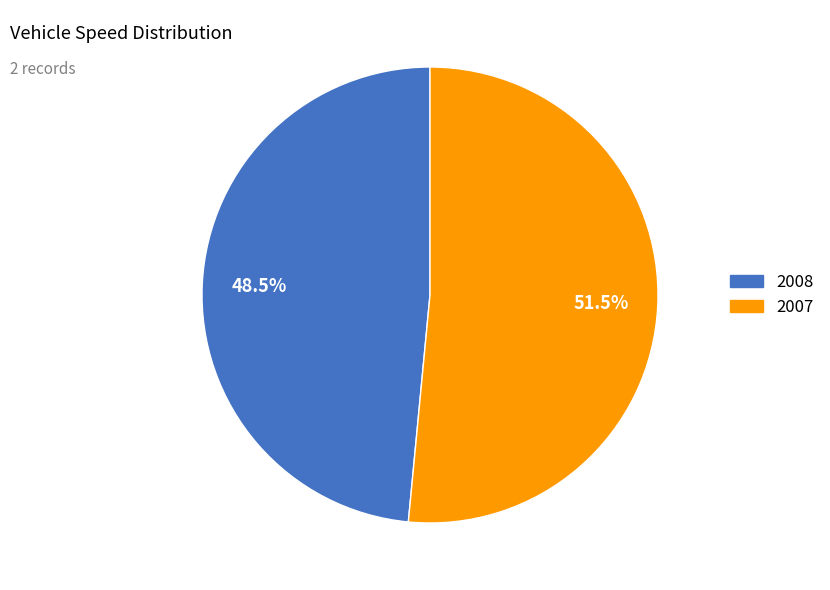

To the nearest percent, what is the average slice percentage?

50%